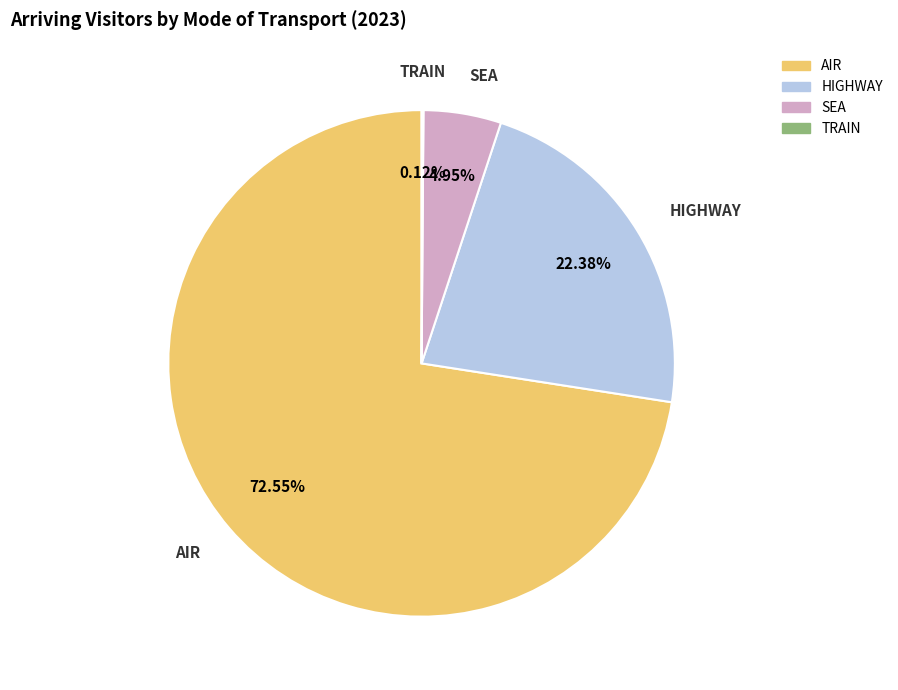

Does any single category account for the majority?

Yes